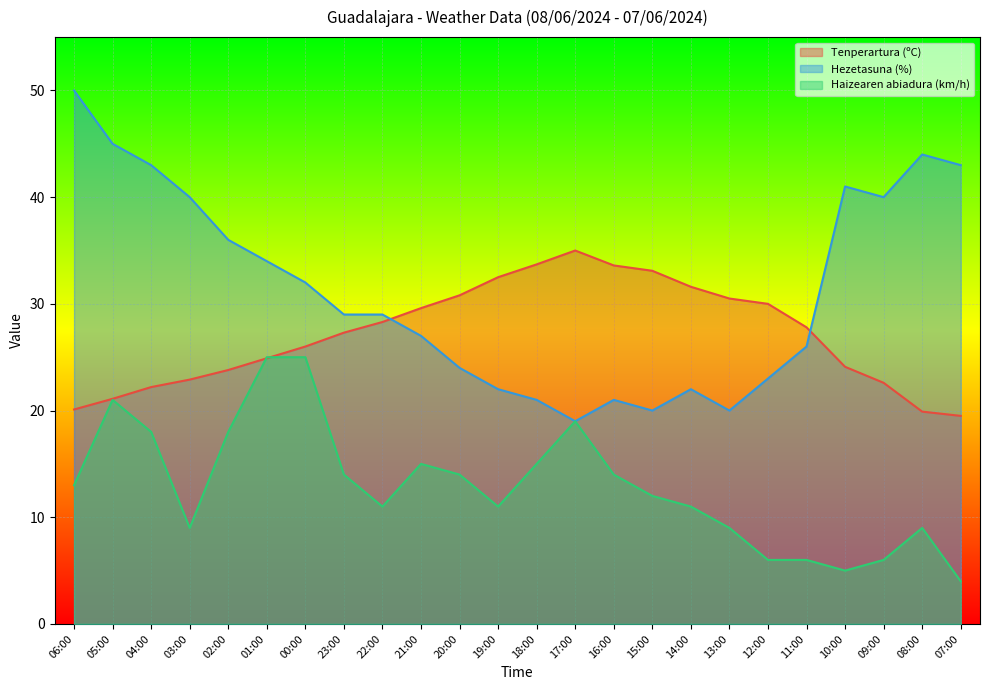

Which series has the largest total across all categories?

Hezetasuna (%)